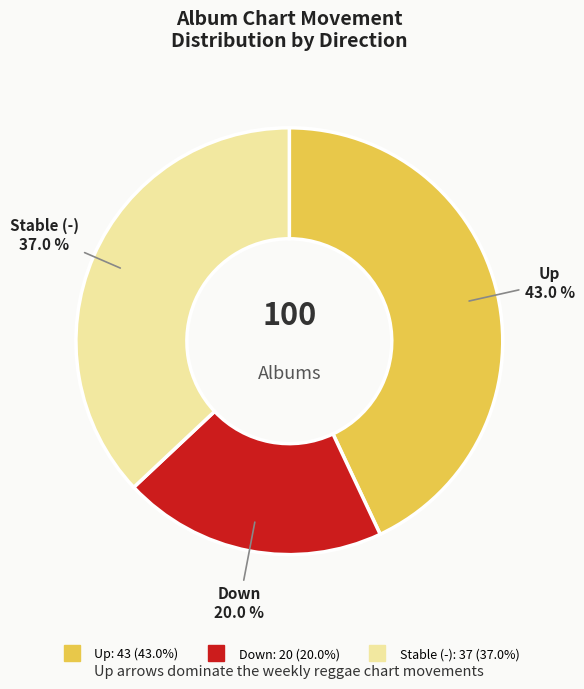

Does any single category account for the majority?

No